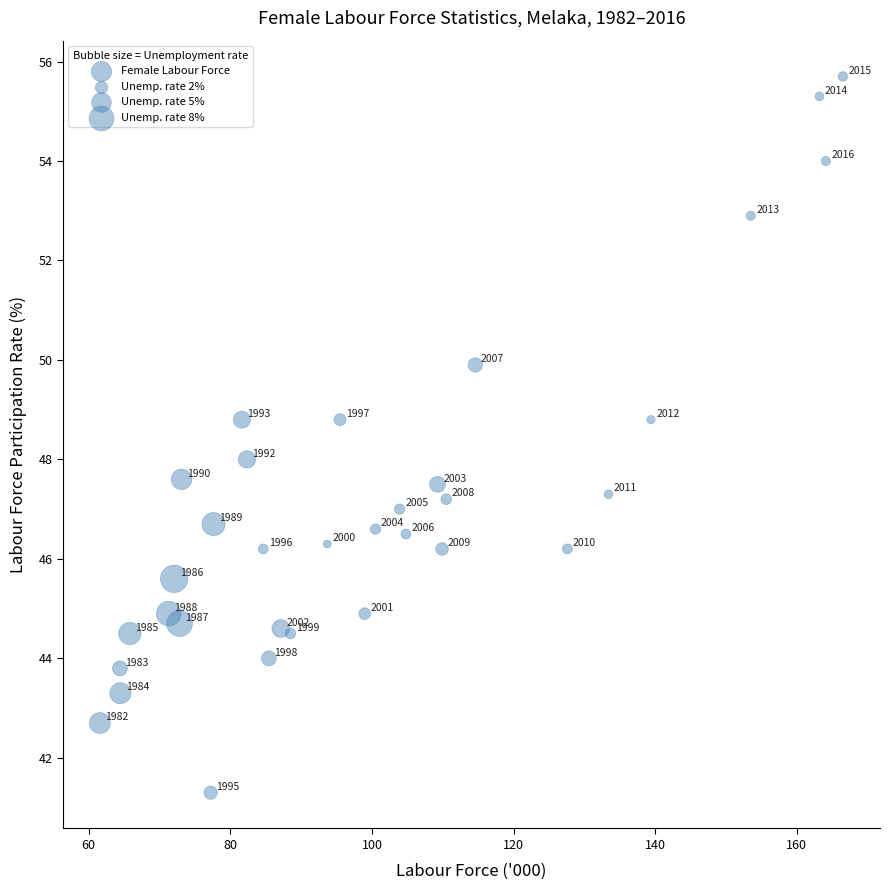

What is the range of X values (max minus min)?

104.9